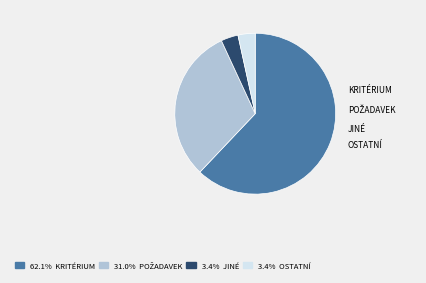

Is there a majority slice in this chart?

Yes